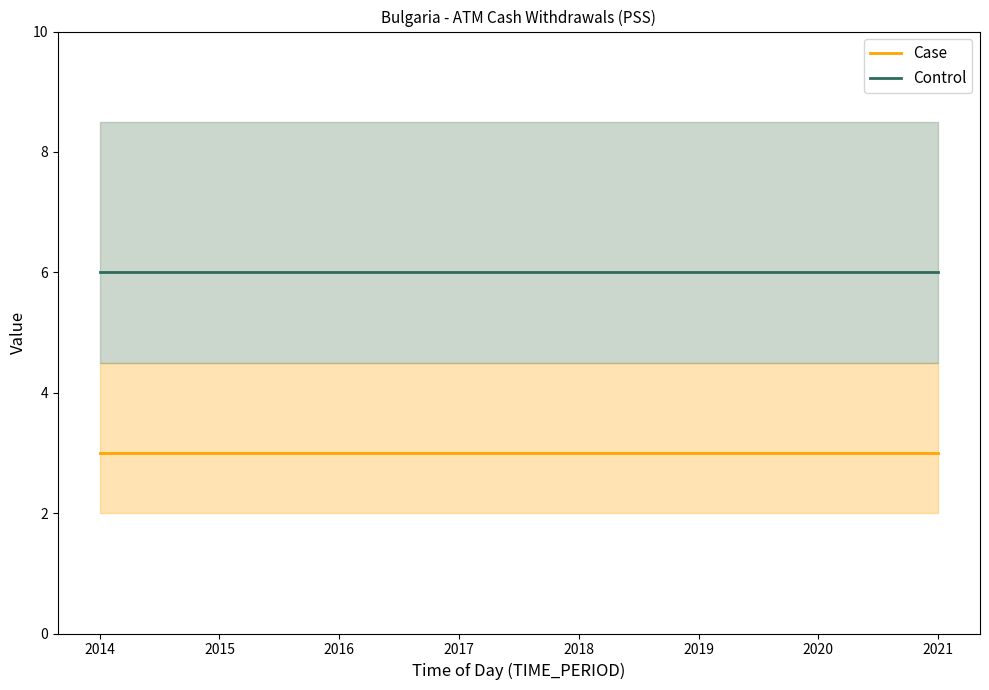

True or false: Case has a value of 3 at 2021.

True